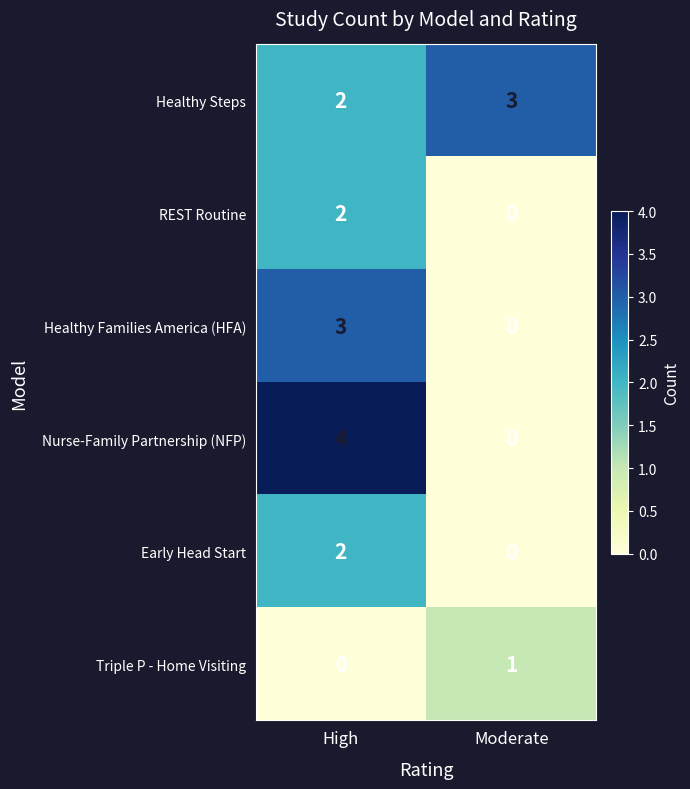

Rank the categories by Nurse-Family Partnership (NFP) value from lowest to highest.

Moderate, High